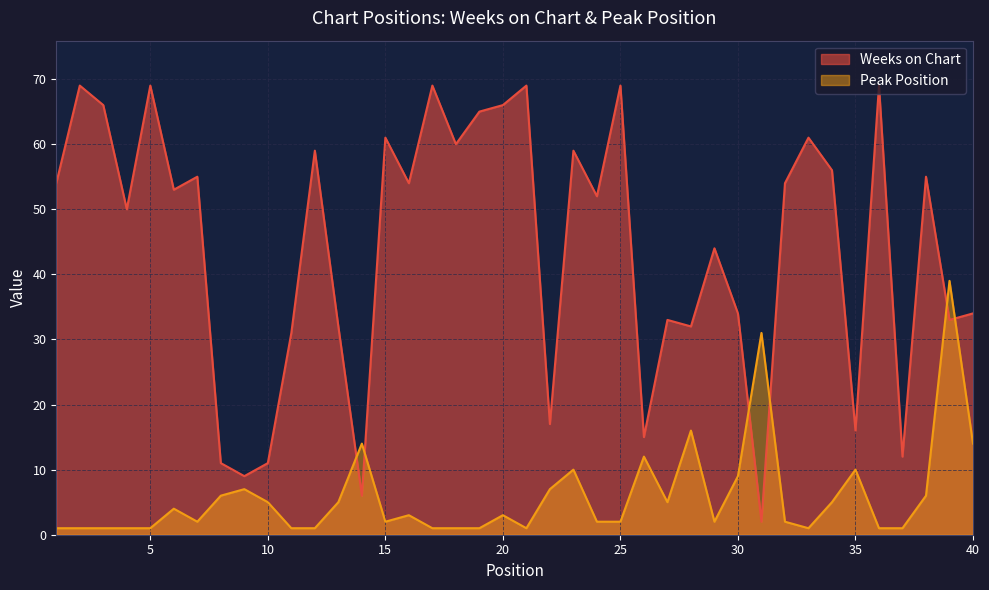

What are all the series names shown in the legend?

Weeks on Chart, Peak Position